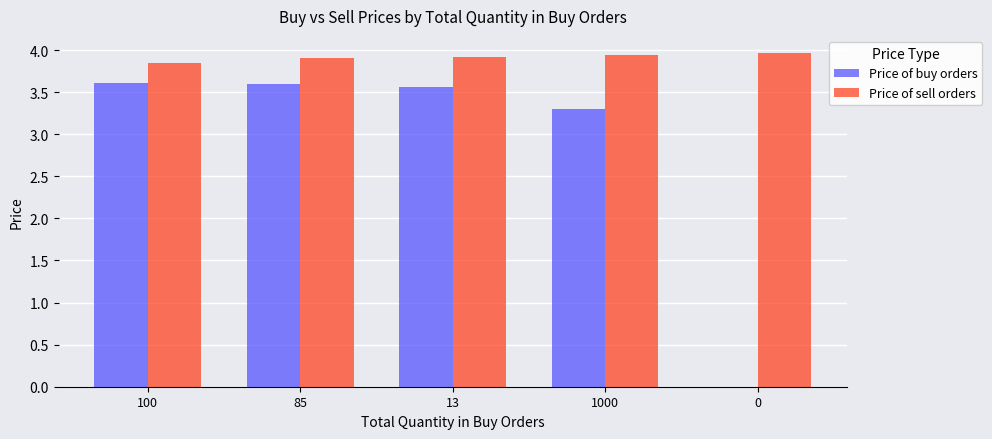

What is the total value across all series at 1000?

7.2